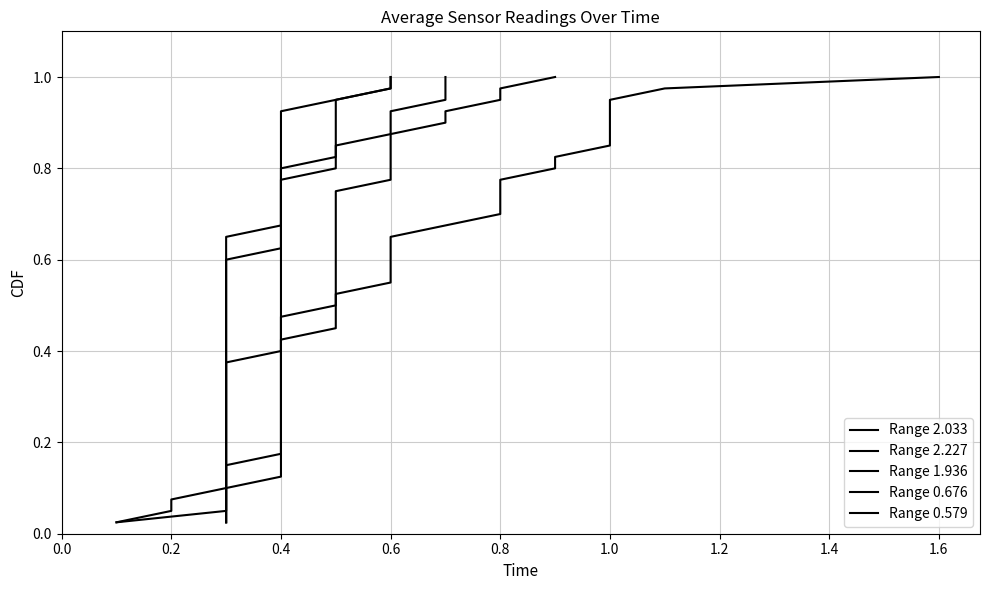

Count the number of data series in this chart.

5